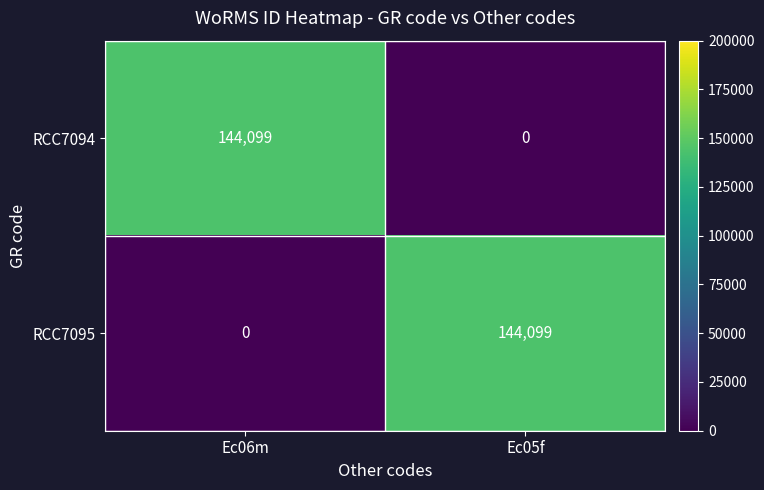

Rank the categories by RCC7095 value from lowest to highest.

Ec06m, Ec05f